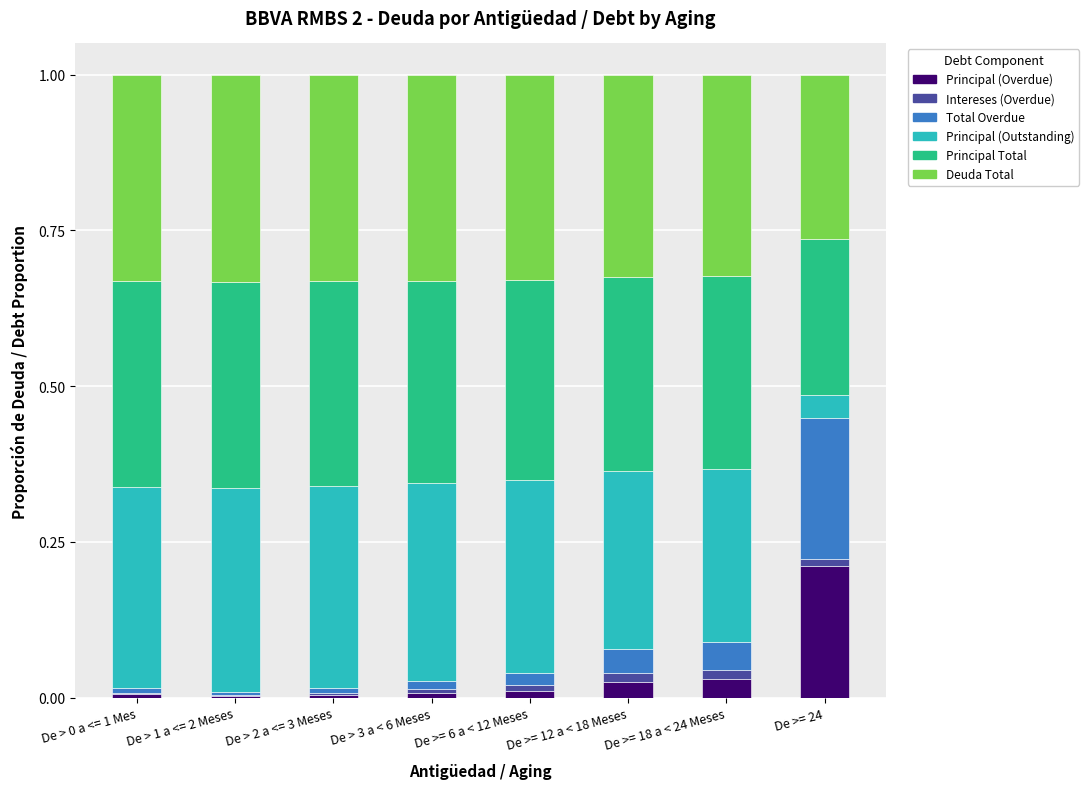

The Principal (Overdue) series shows 0.0 at De >= 12 a < 18 Meses. True or false?

True